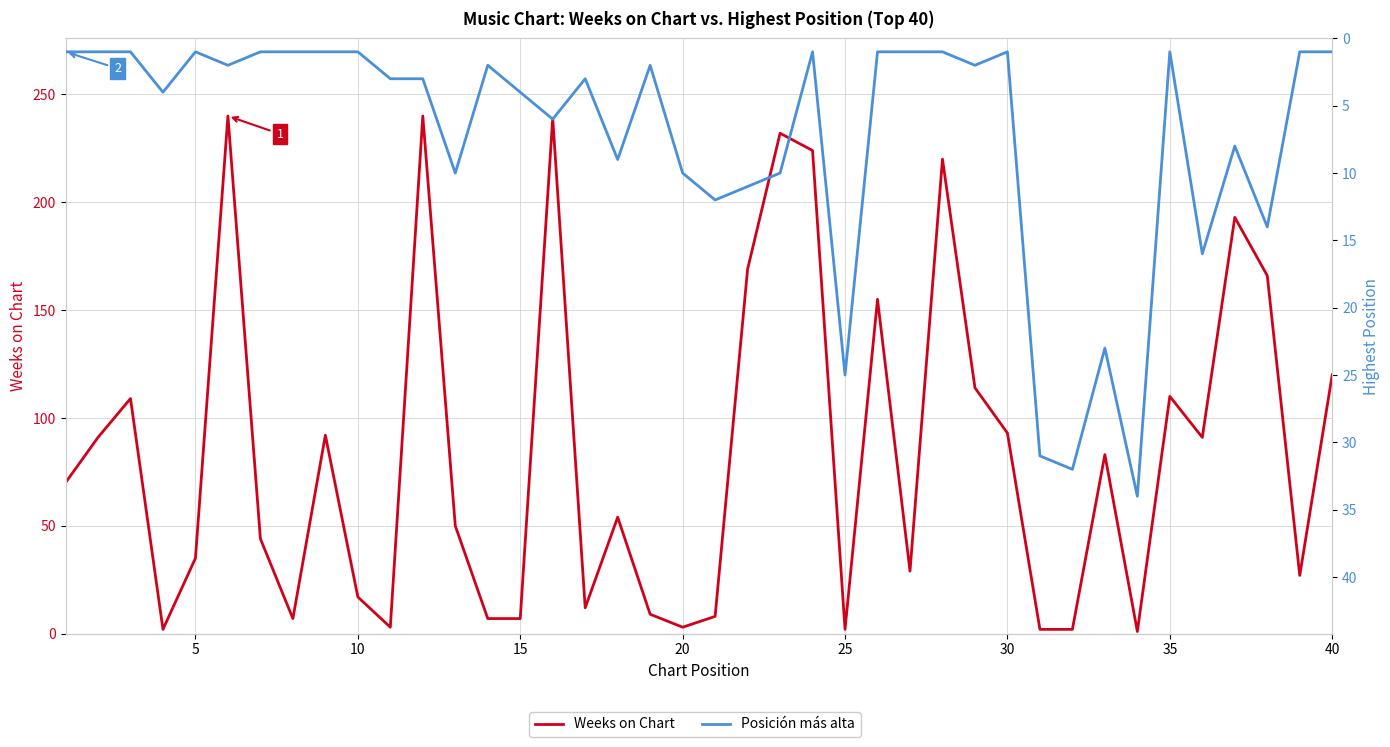

Rank the series by their maximum value, from lowest to highest.

Posición más alta, Weeks on Chart